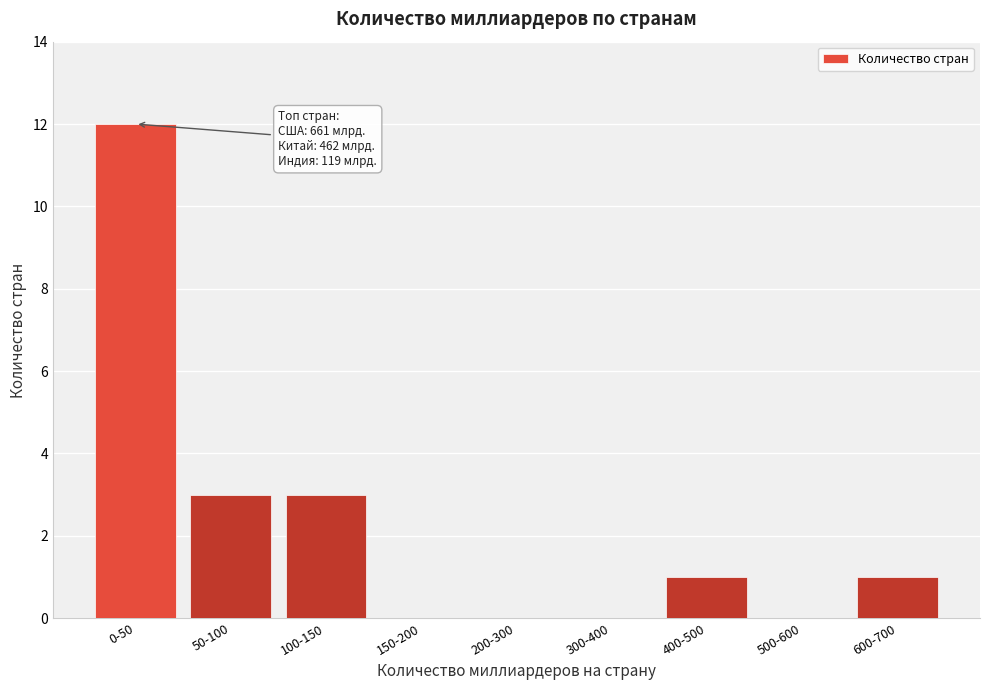

Reading left to right, what are all the values shown in this chart?

0-50=12	50-100=3	100-150=3	150-200=0	200-300=0	300-400=0	400-500=1	500-600=0	600-700=1